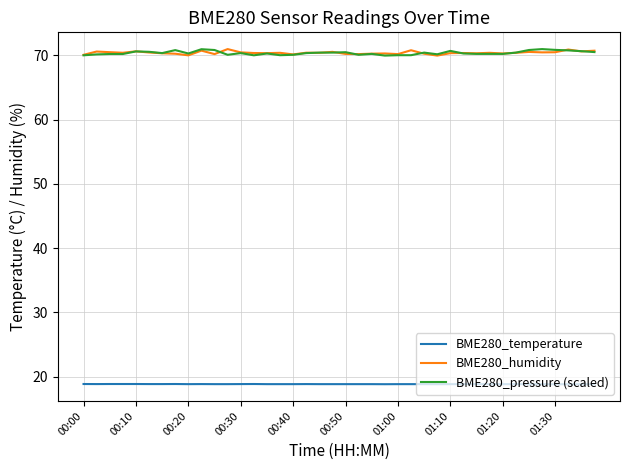

What are all the series names shown in the legend?

BME280_temperature, BME280_humidity, BME280_pressure (scaled)